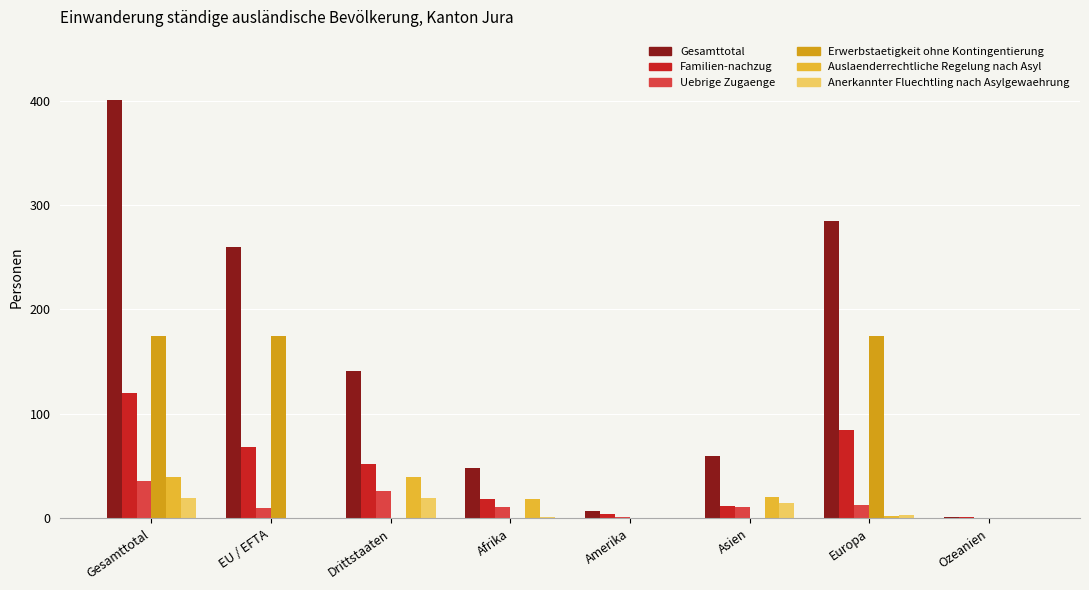

Which series has the largest total across all categories?

Gesamttotal